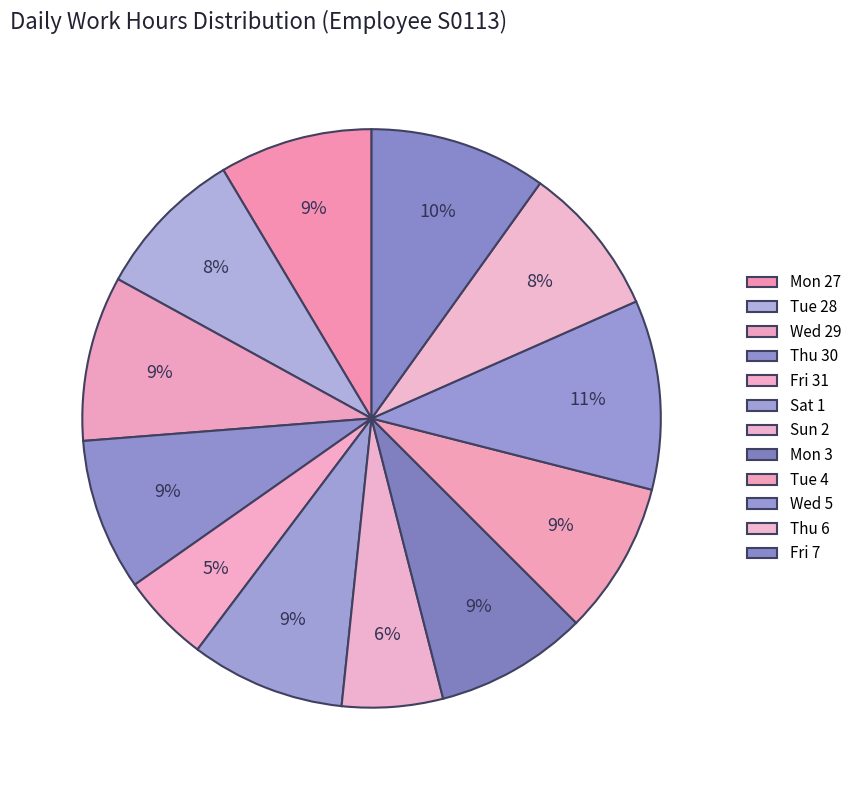

Is it true that Thu 30 is 1% of the pie?

False